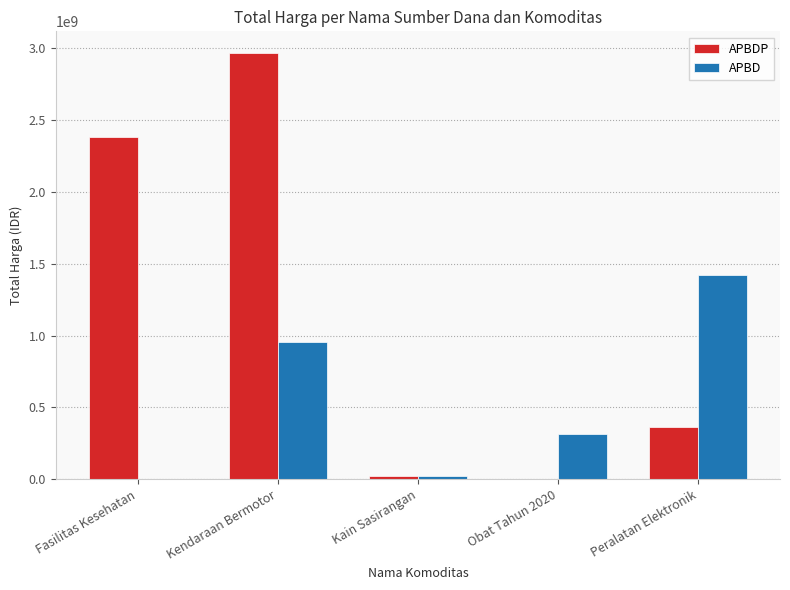

How many groups of bars are there?

5